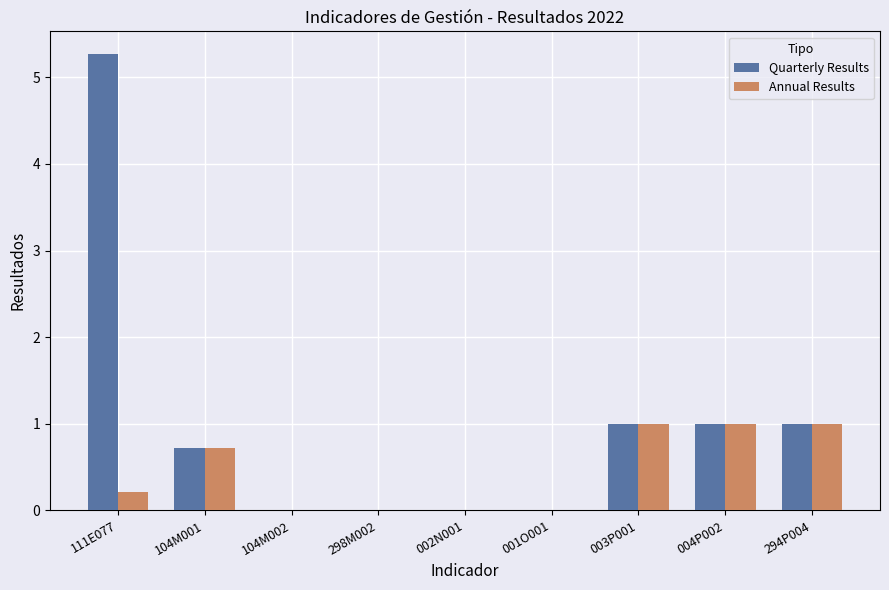

How many groups of bars are there?

9